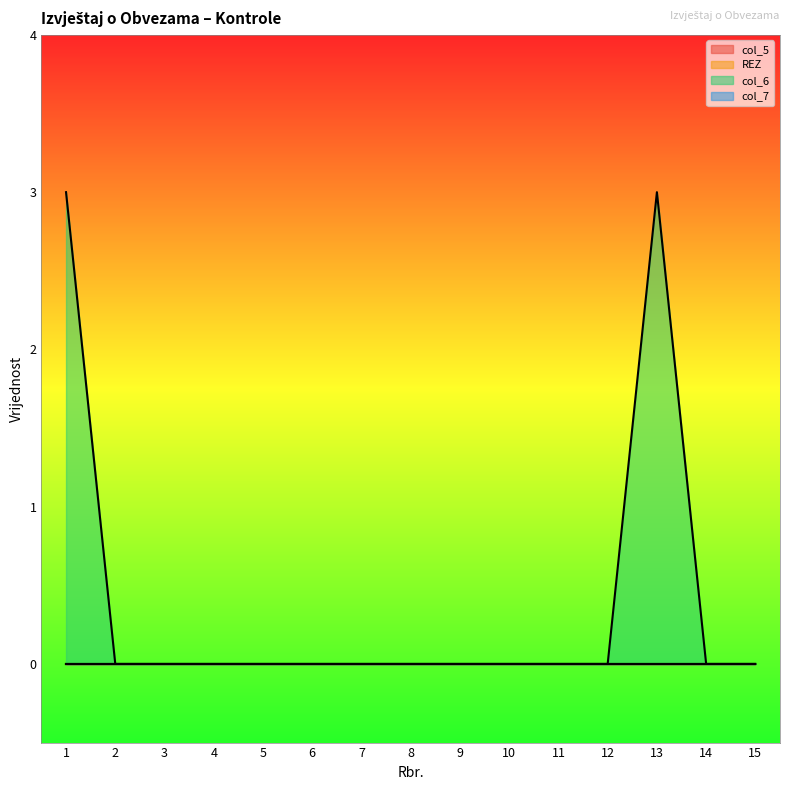

How many data points does each series have?

15